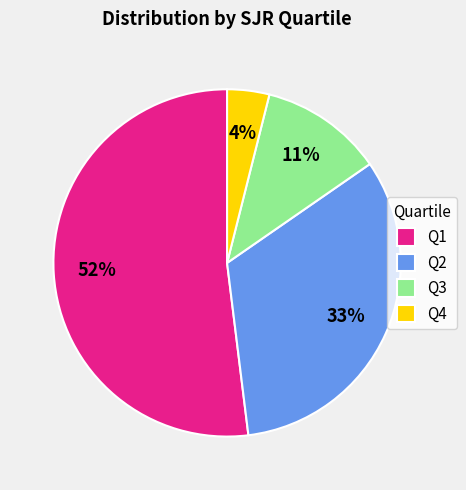

Which slice represents more than half of the pie?

Q1